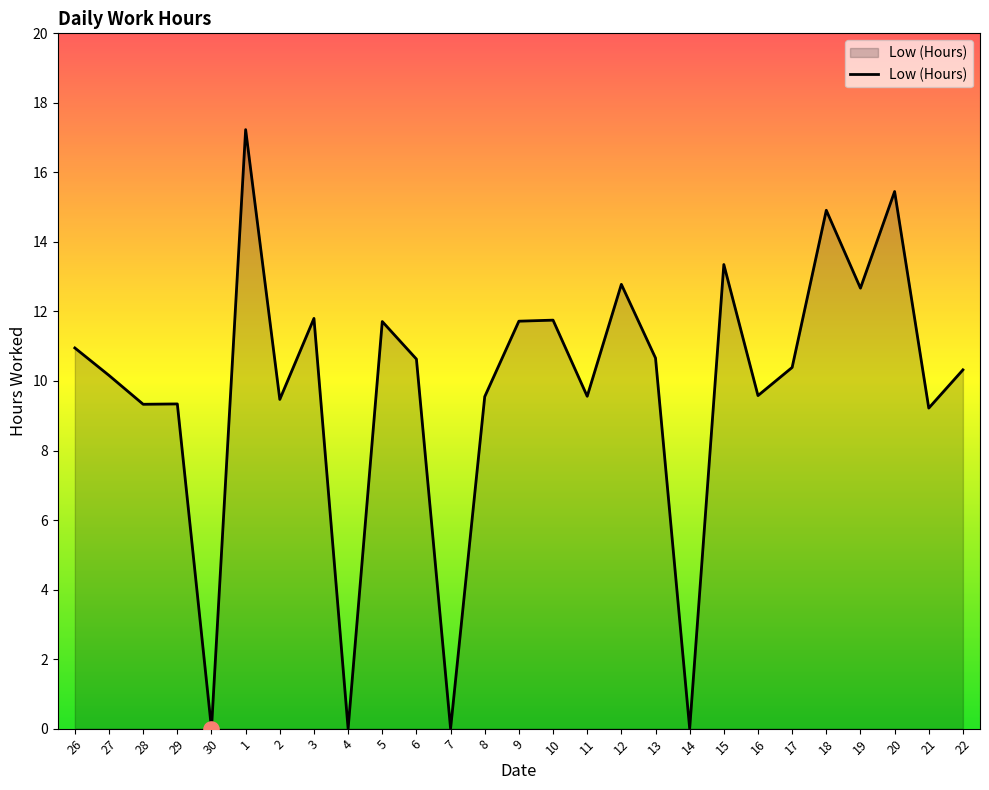

Between 16 and 22, which is larger?

22